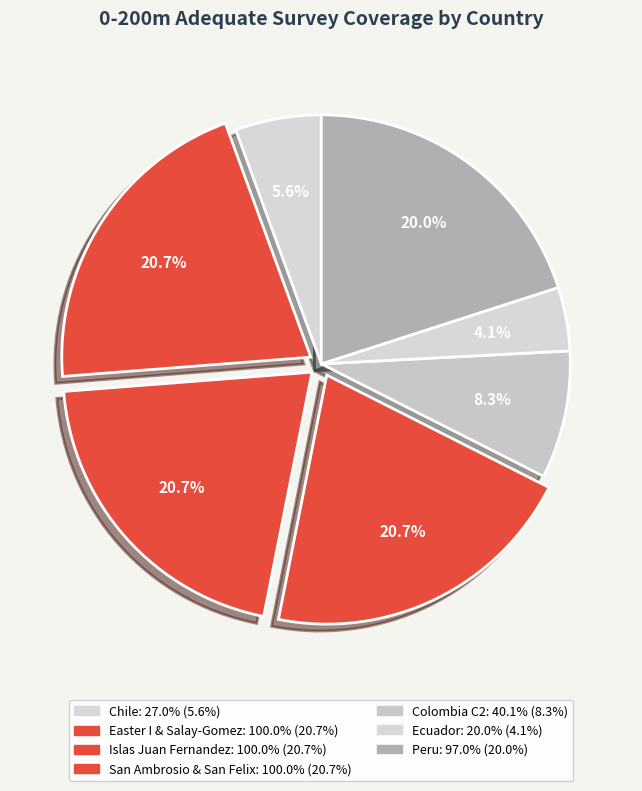

Rank the categories by value from highest to lowest.

Chile - Easter I & Salay-Gomez, Chile - Islas Juan Fernandez, Chile - Islas San Ambrosio & San Felix, Peru, Colombia - INT Region C2, Chile, Ecuador